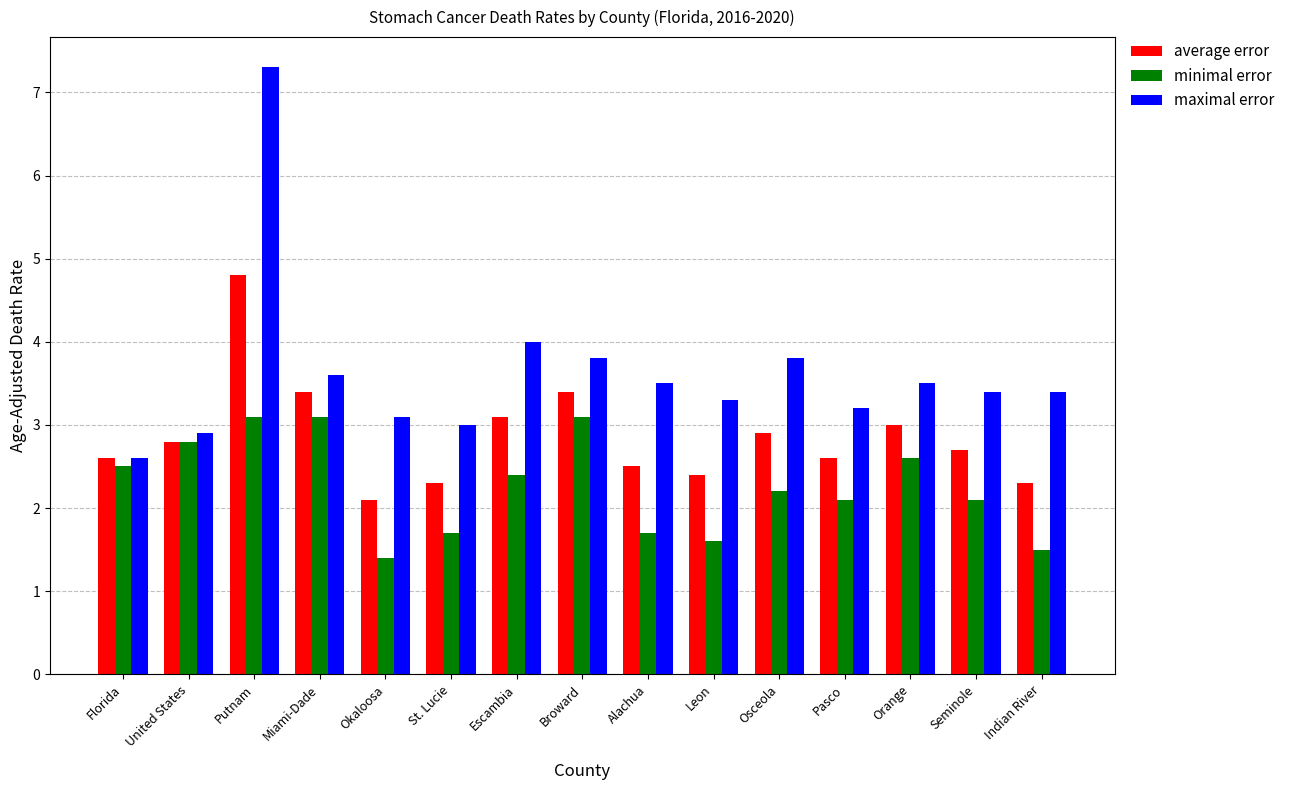

How many bars are there in each group?

3